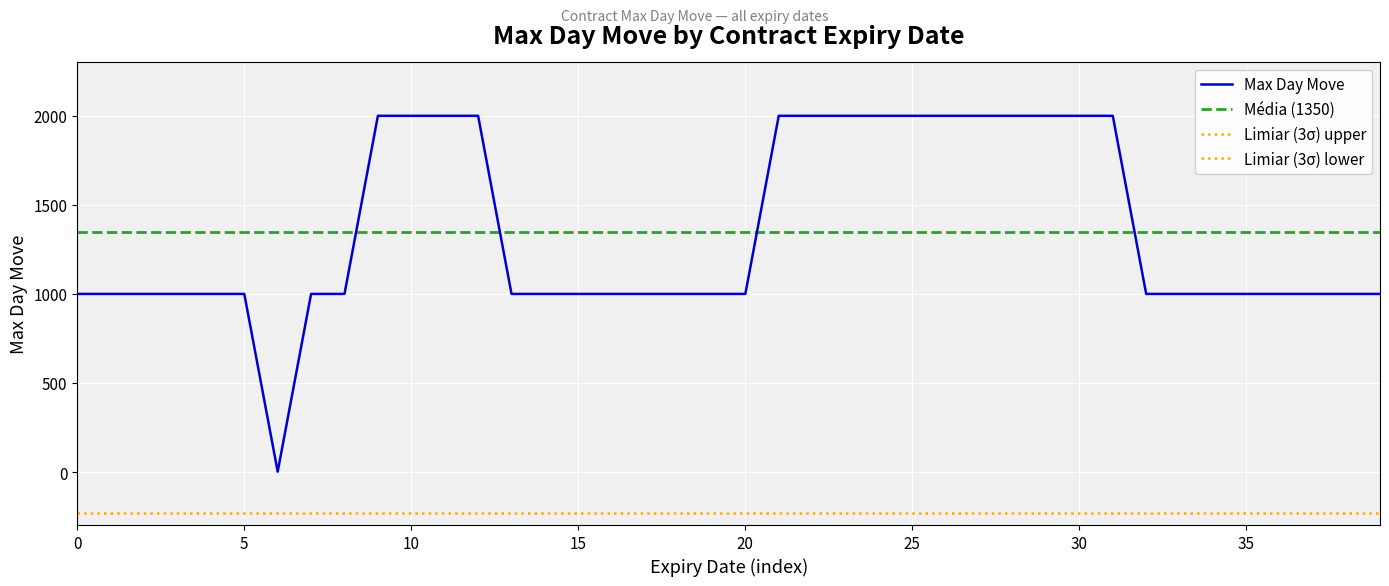

What is the highest value of the Max Day Move series?

2000